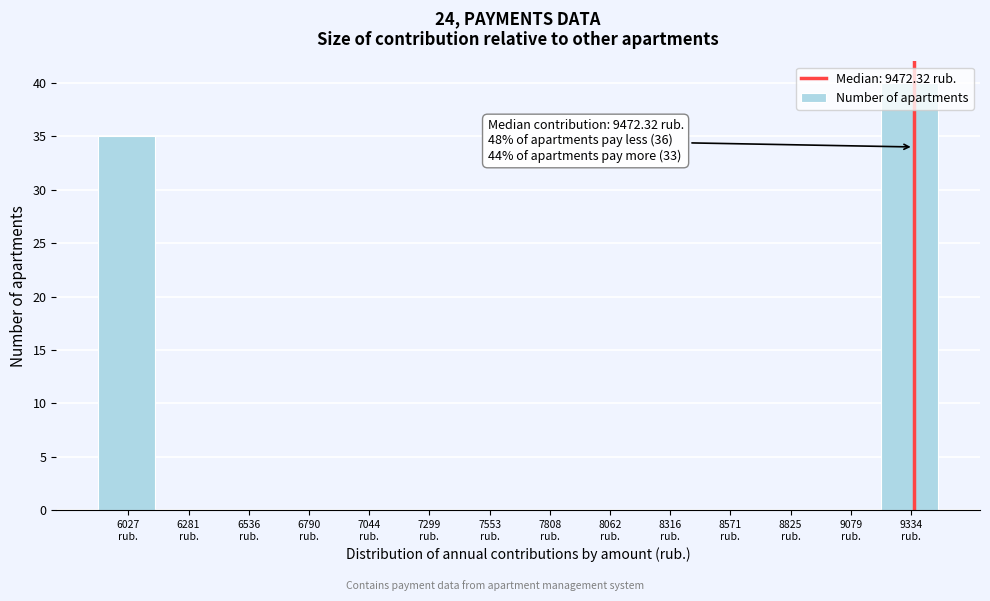

What is the greatest value displayed?

40